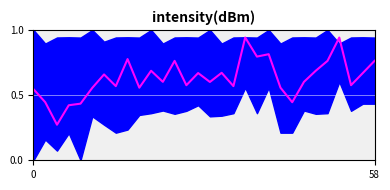

Is it true that the value at 3 is 0.6?

False